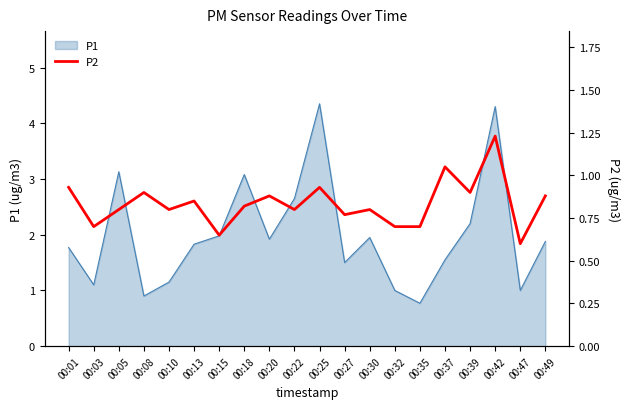

How many data points does each series have?

20